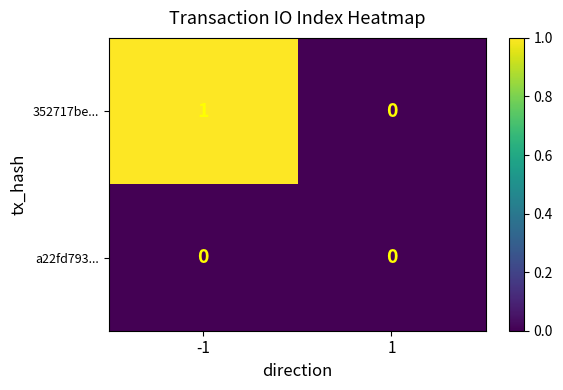

What is the total value across all series at -1?

1